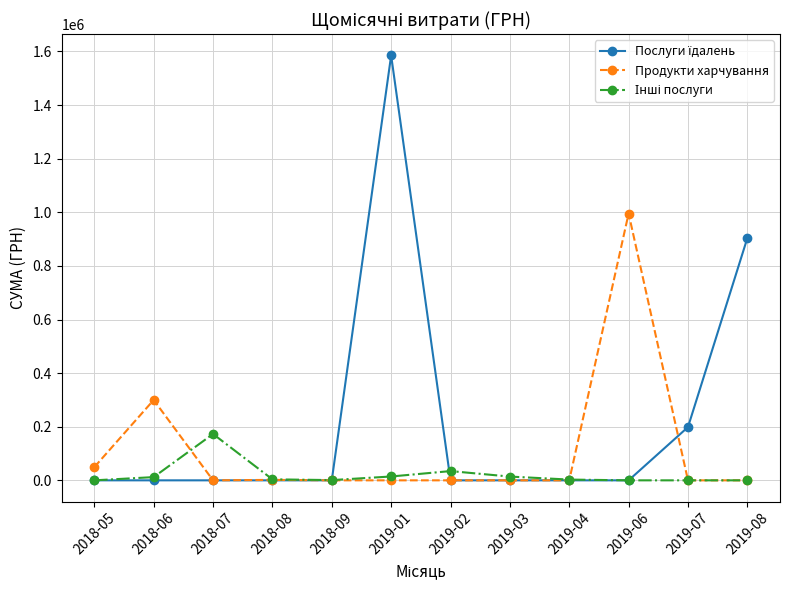

Count the number of categories in the chart.

12